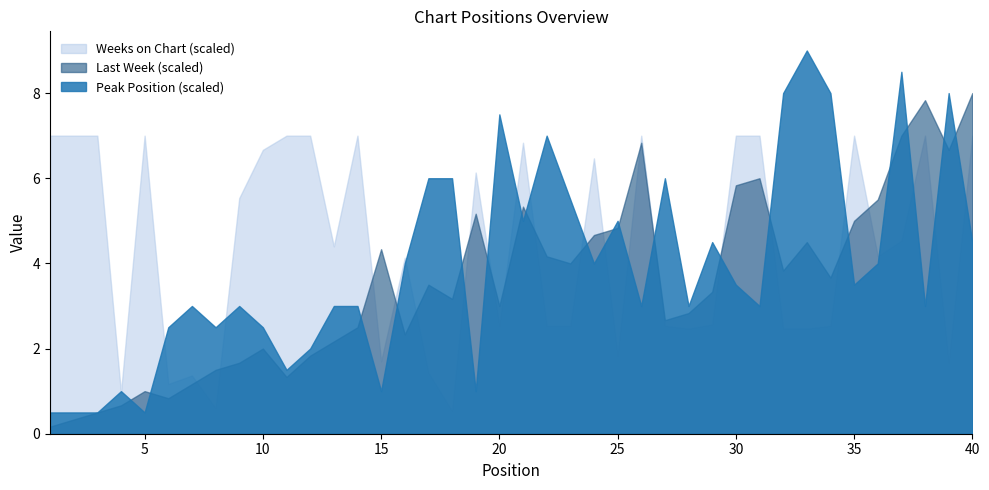

How many categories are shown in the chart?

40